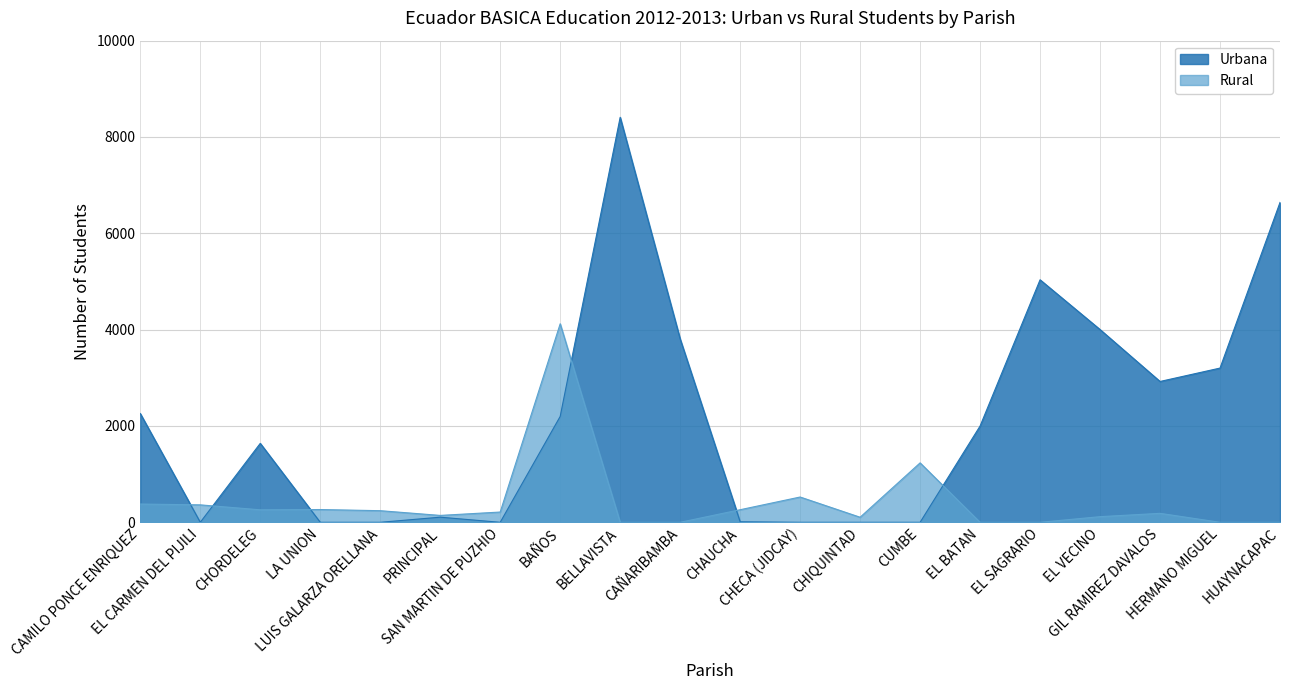

What position from the left is CHORDELEG?

3